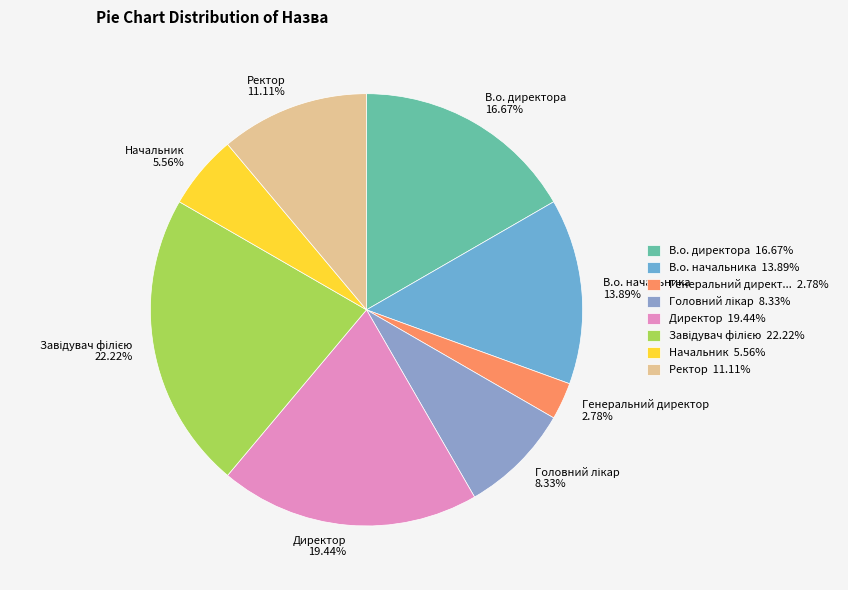

What percentage is the Начальник slice, to the nearest percent?

6%